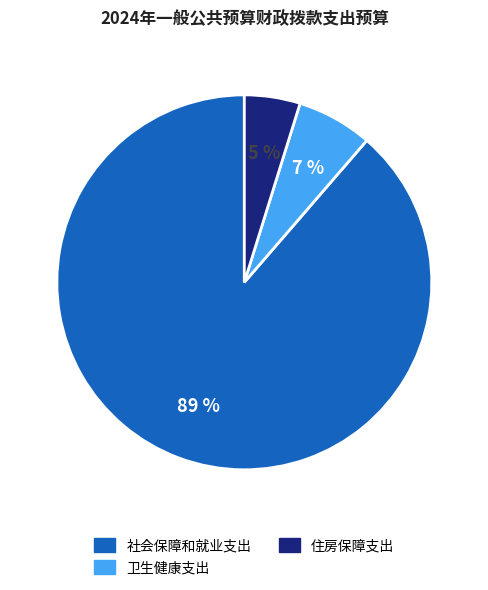

To the nearest percent, what portion does 卫生健康支出 represent?

7%